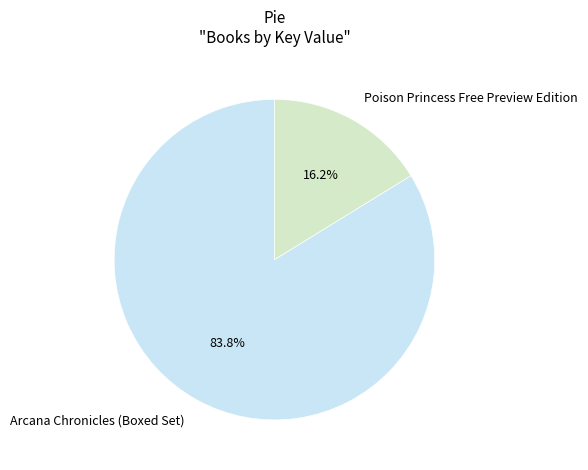

True or false: Poison Princess Free Preview Edition accounts for 16% of the total.

True